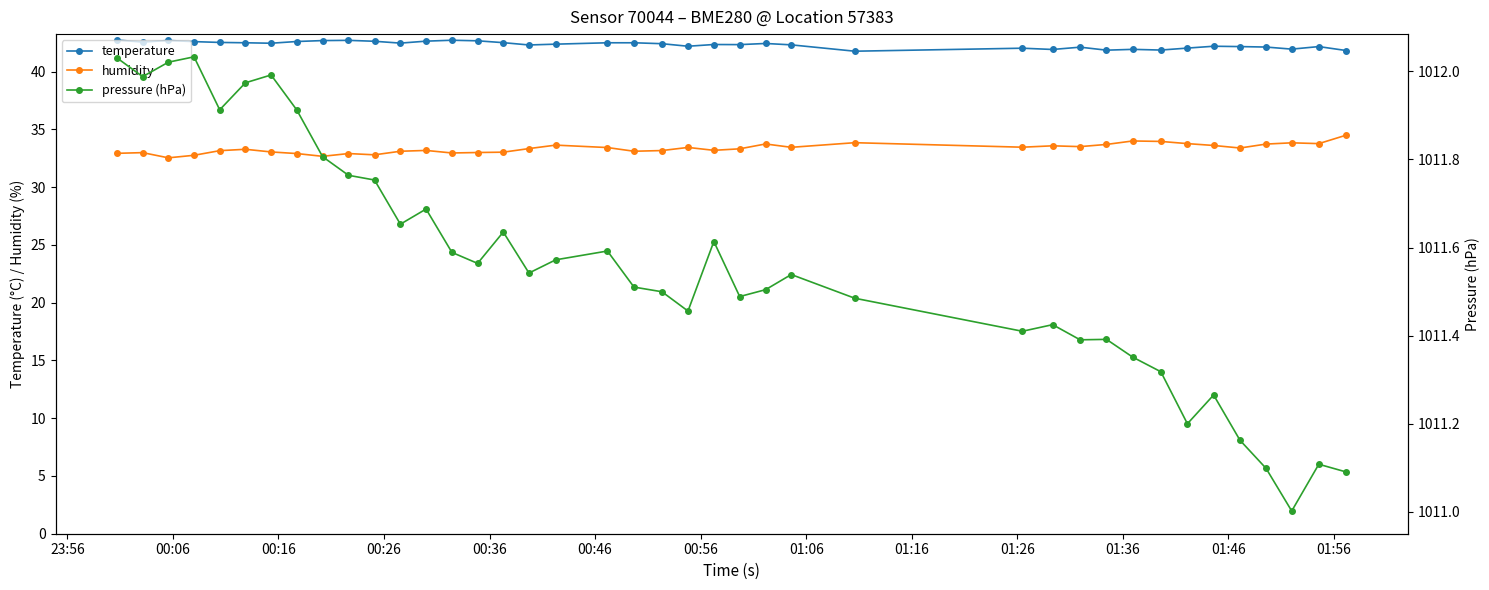

True or false: humidity and temperature cross at least once.

False